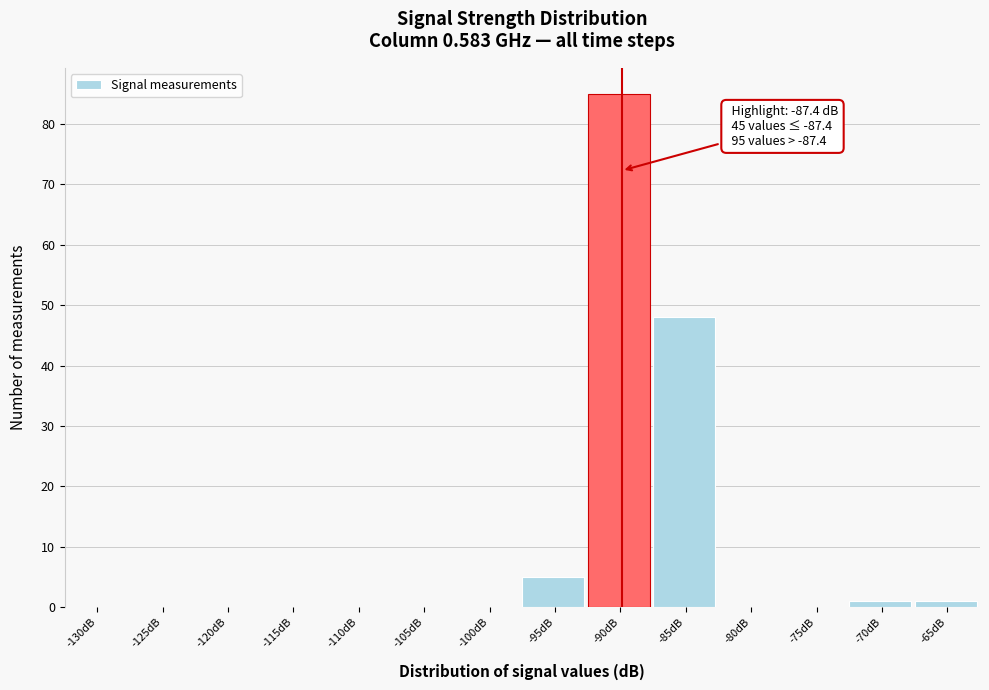

Reading left to right, list all the values displayed in this chart.

-130dB=0	-125dB=0	-120dB=0	-115dB=0	-110dB=0	-105dB=0	-100dB=0	-95dB=5	-90dB=85	-85dB=48	-80dB=0	-75dB=0	-70dB=1	-65dB=1